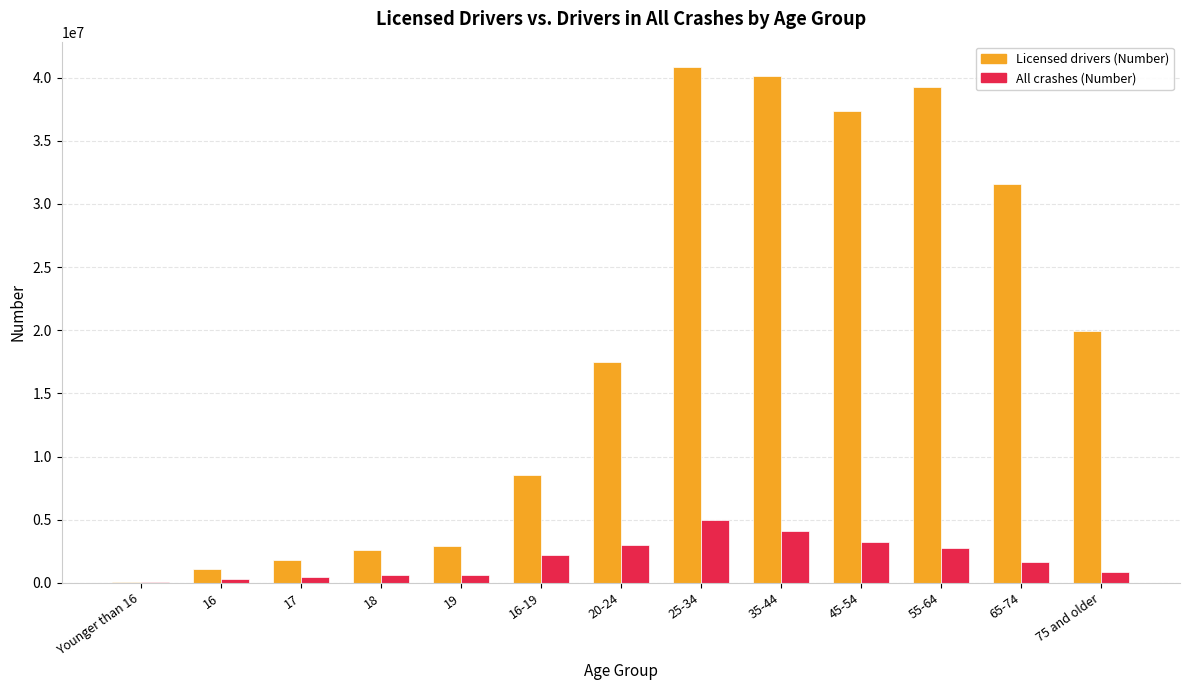

What are all the series names shown in the legend?

Licensed drivers (Number), All crashes (Number)